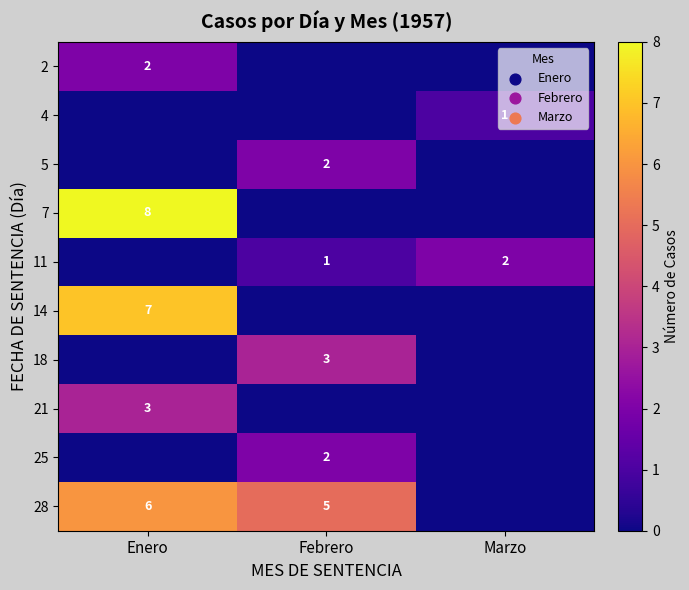

The value of 4 at Marzo is 1. True or false?

True